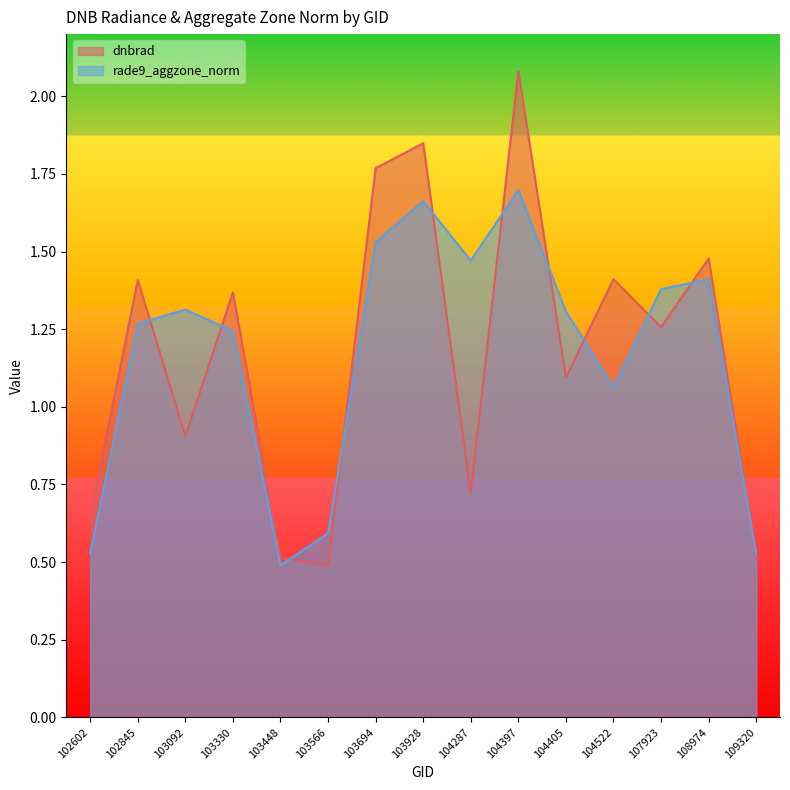

Rank the categories by dnbrad value from highest to lowest.

104397, 103928, 103694, 108974, 104522, 102845, 103330, 107923, 104405, 103092, 104287, 102602, 109320, 103448, 103566